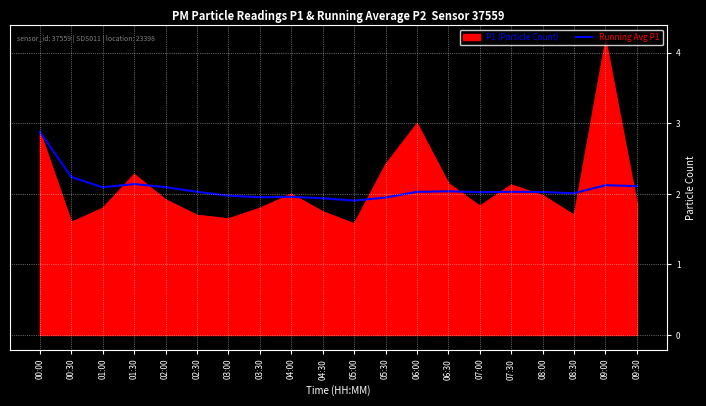

What position from the right is 05:30?

9